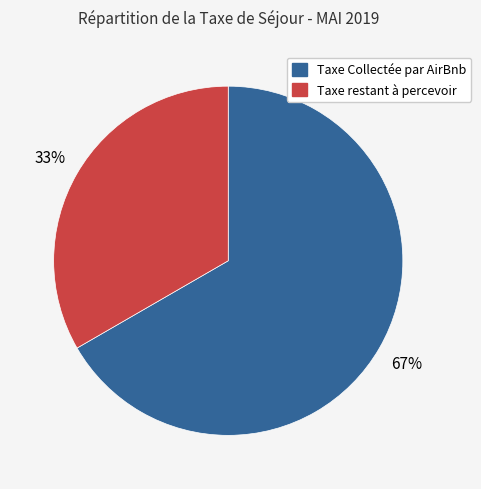

To the nearest percent, what is the average slice percentage?

50%